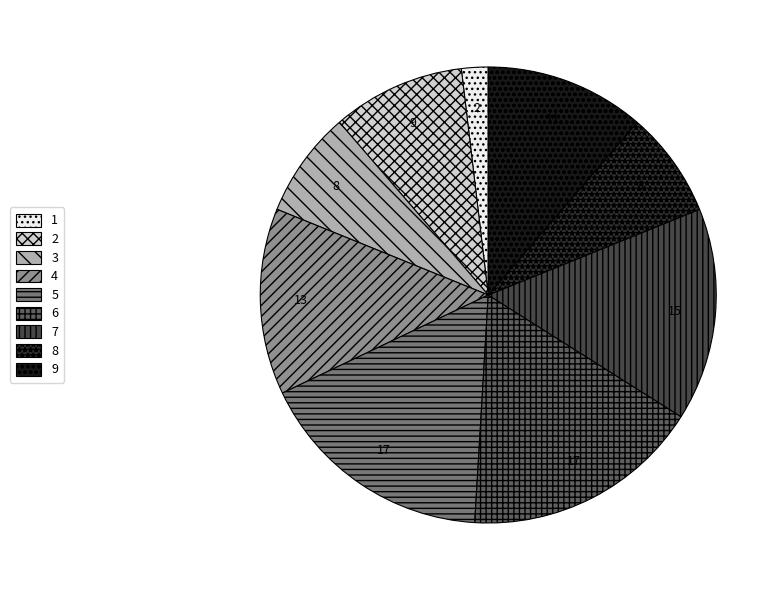

Which has a higher value, 9 or 4?

4